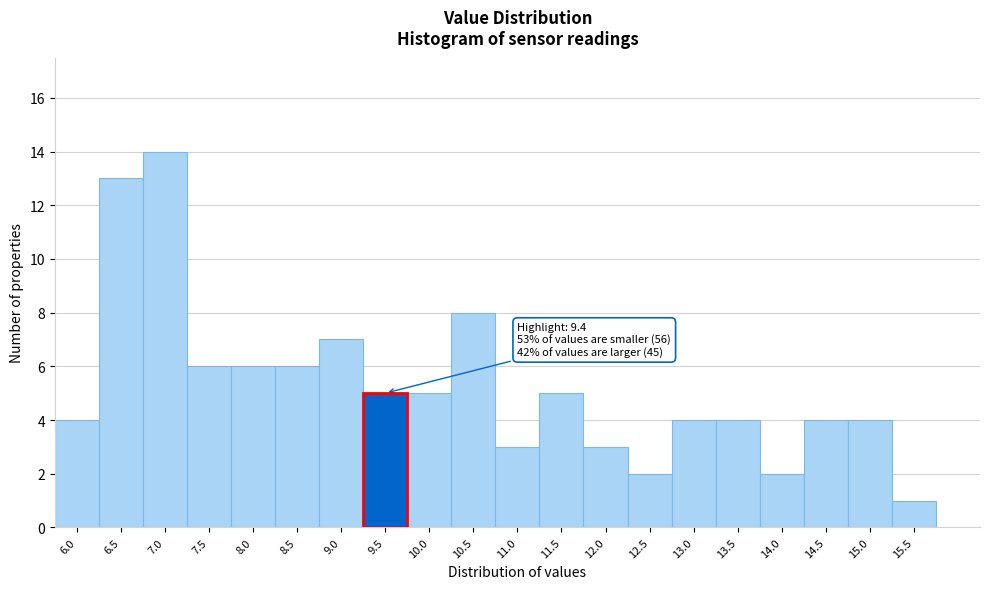

Over which range of the x-axis is the bar tallest?

6.75 to 7.25